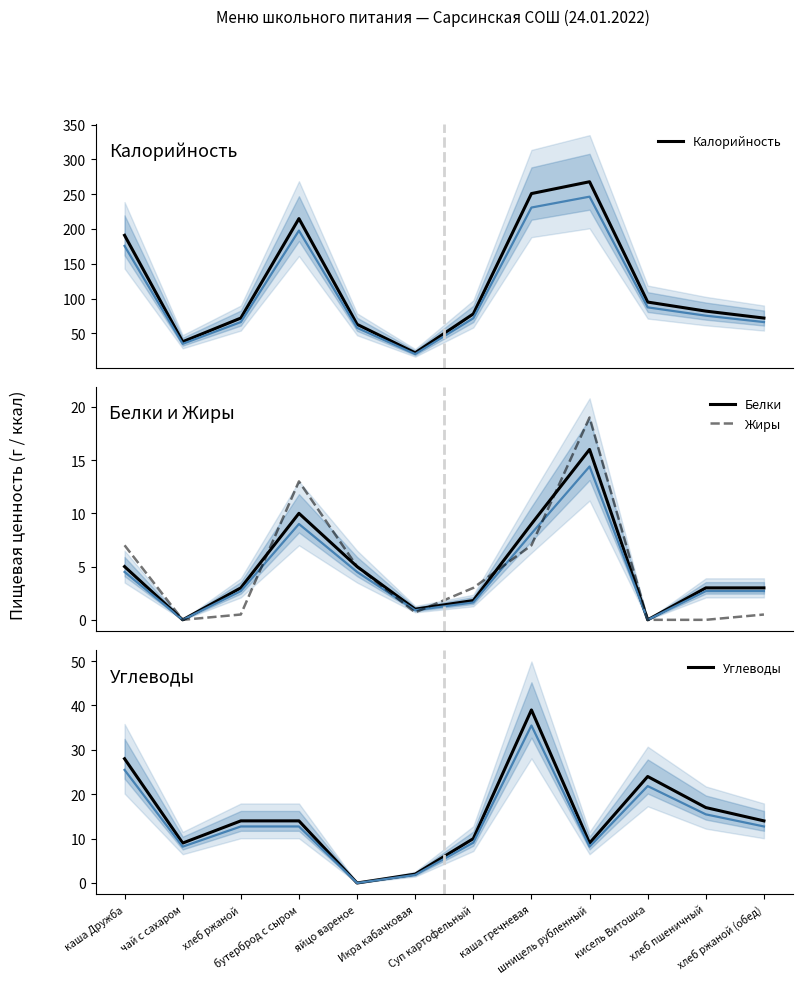

Where do Жиры and Белки first cross each other?

хлеб ржаной and бутерброд с сыром